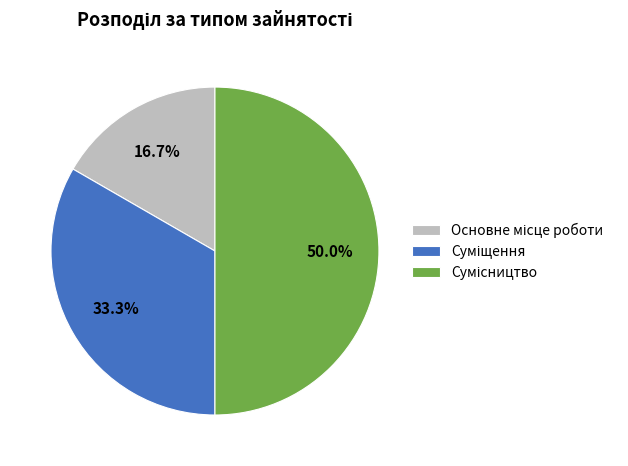

Rank the categories by value from highest to lowest.

Сумісництво, Суміщення, Основне місце роботи